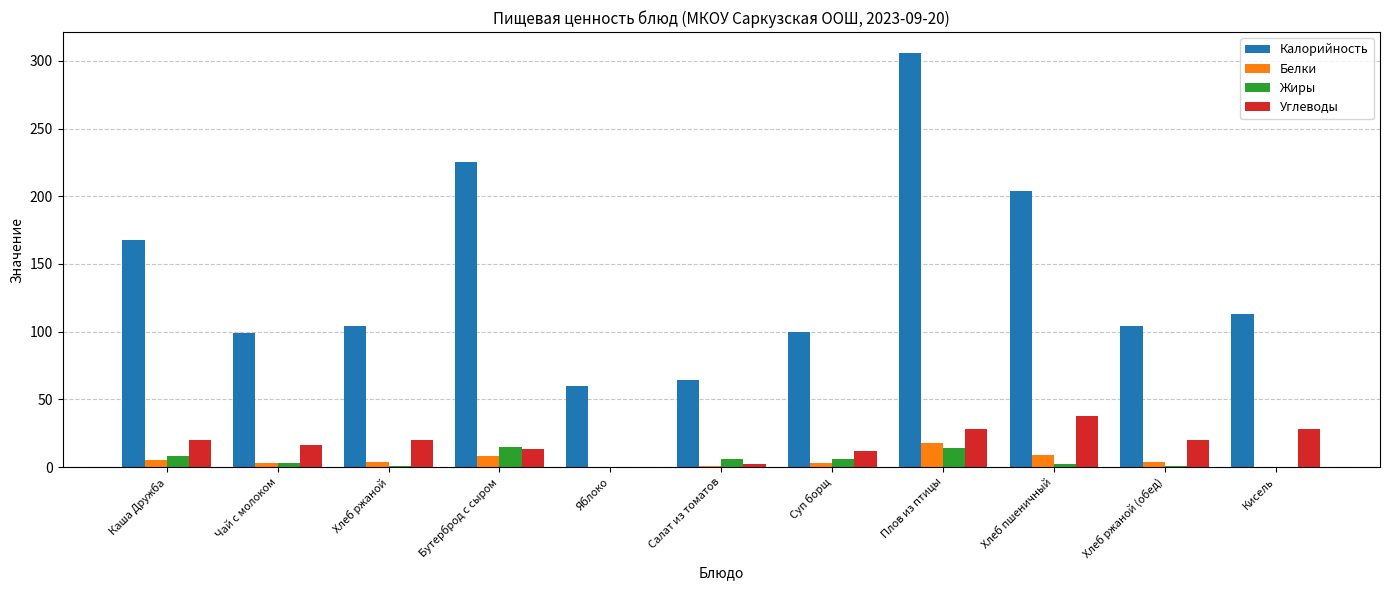

Which series changed the most between Хлеб пшеничный and Хлеб ржаной (обед)?

Калорийность